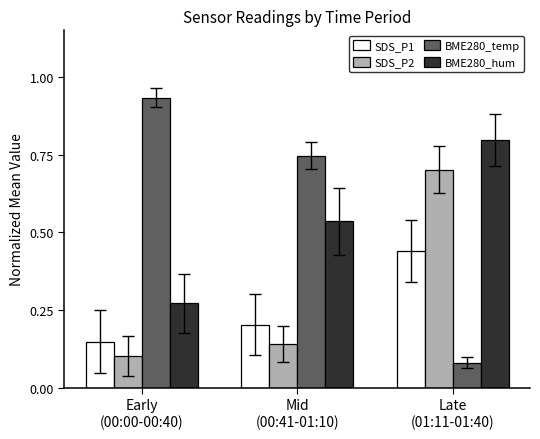

Which series has the widest spread of values?

BME280_temp